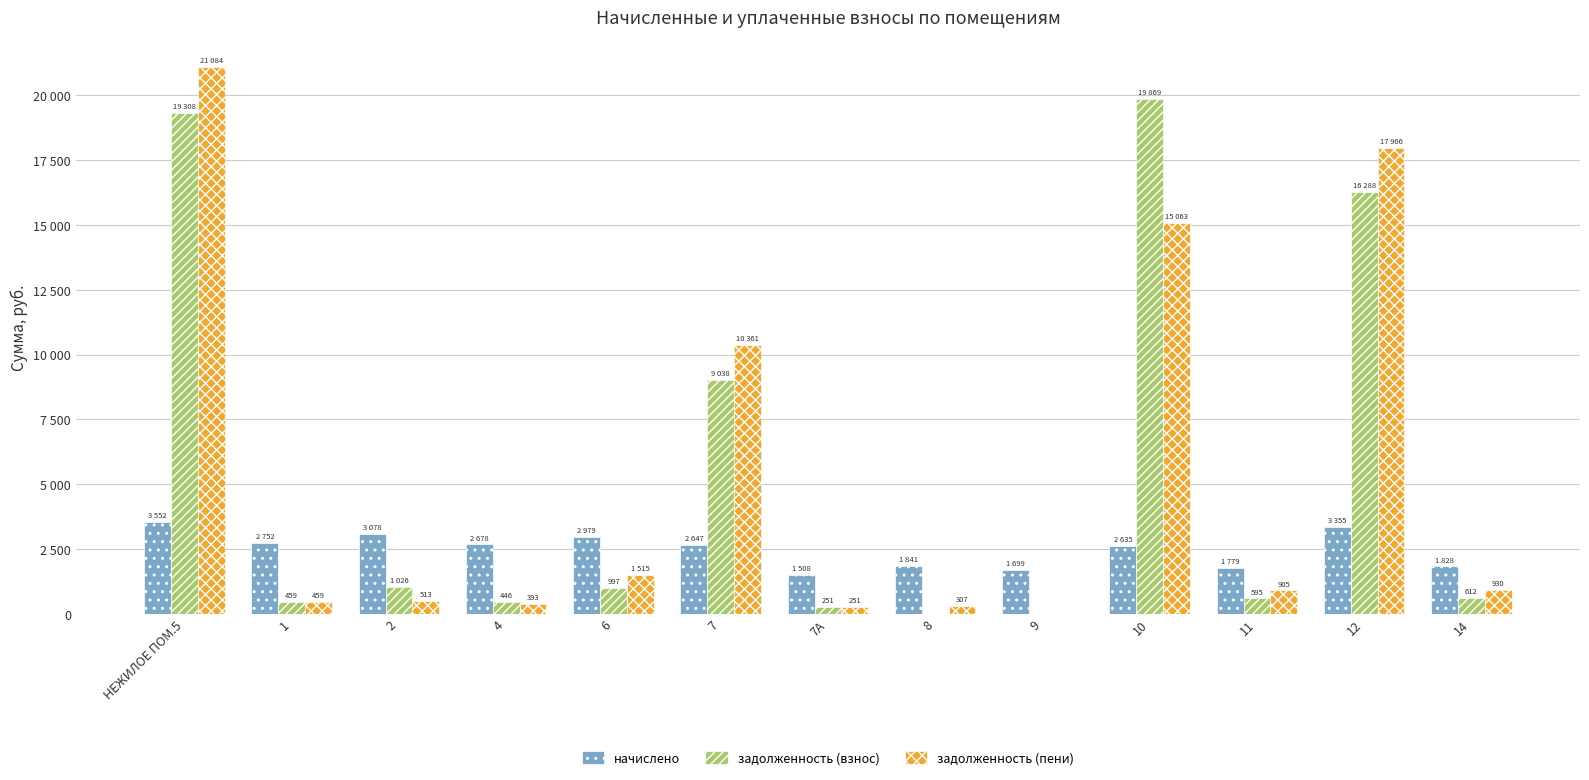

Does the chart contain stacked bars?

No